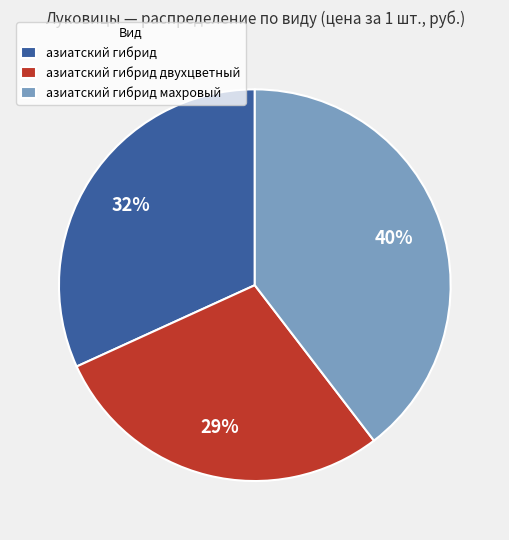

Do азиатский гибрид and азиатский гибрид двухцветный together represent more than half of the pie?

Yes